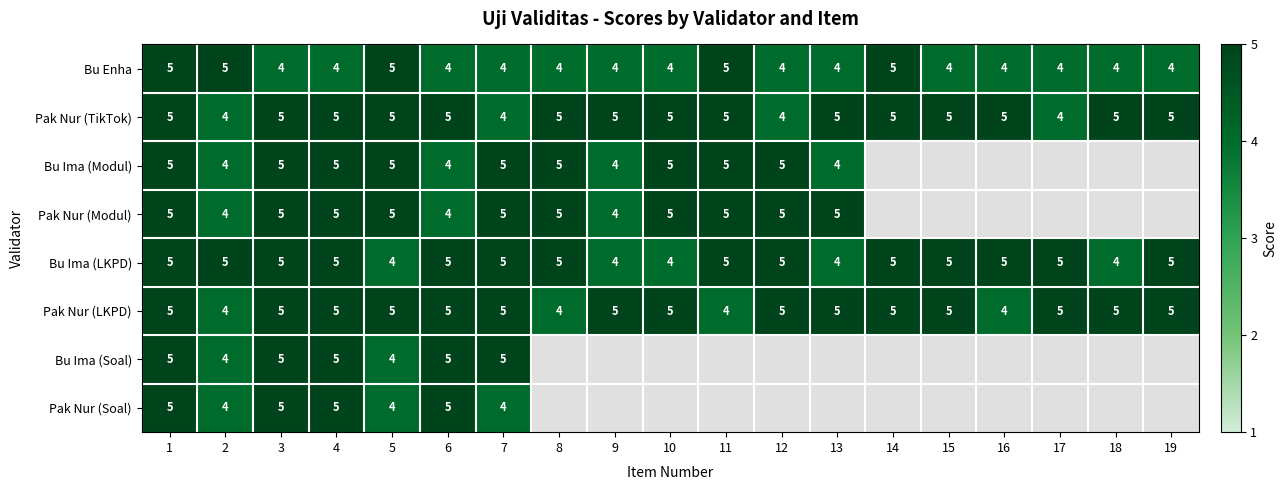

What is the sum of the Pak Nur (LKPD) values at 12 and 5?

10